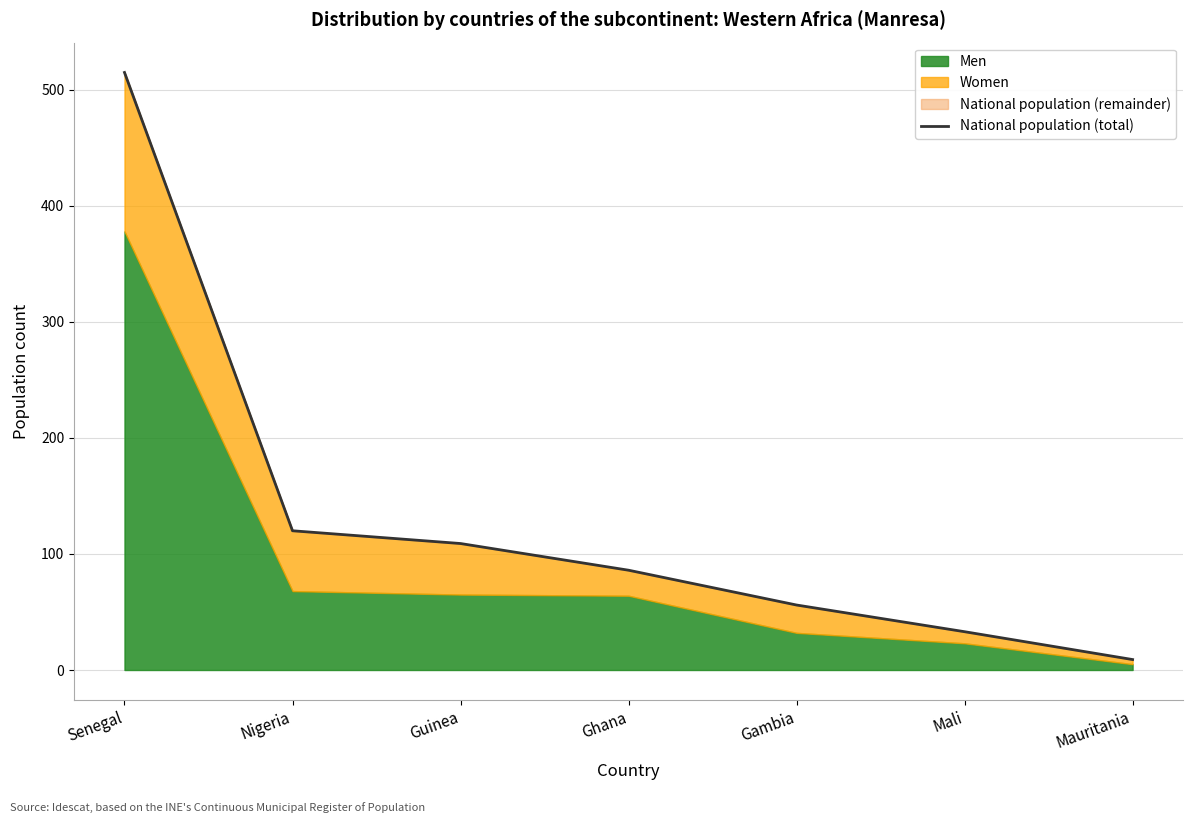

How many lines are shown in the chart?

1